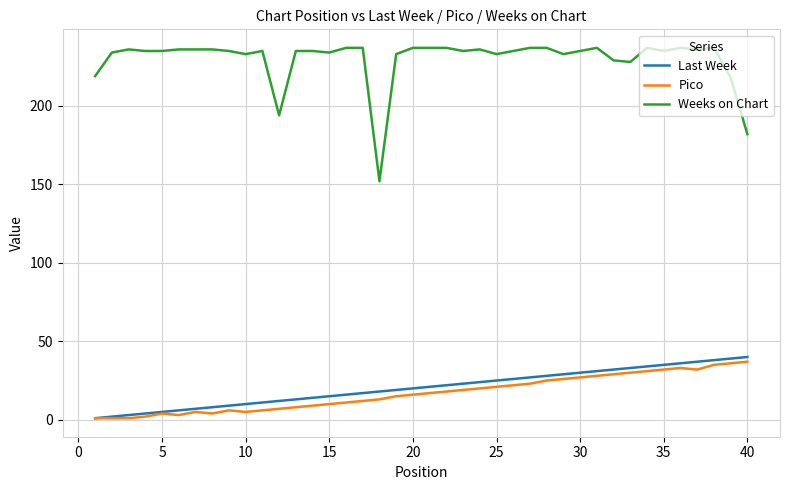

Which series has the largest range (max minus min)?

Weeks on Chart